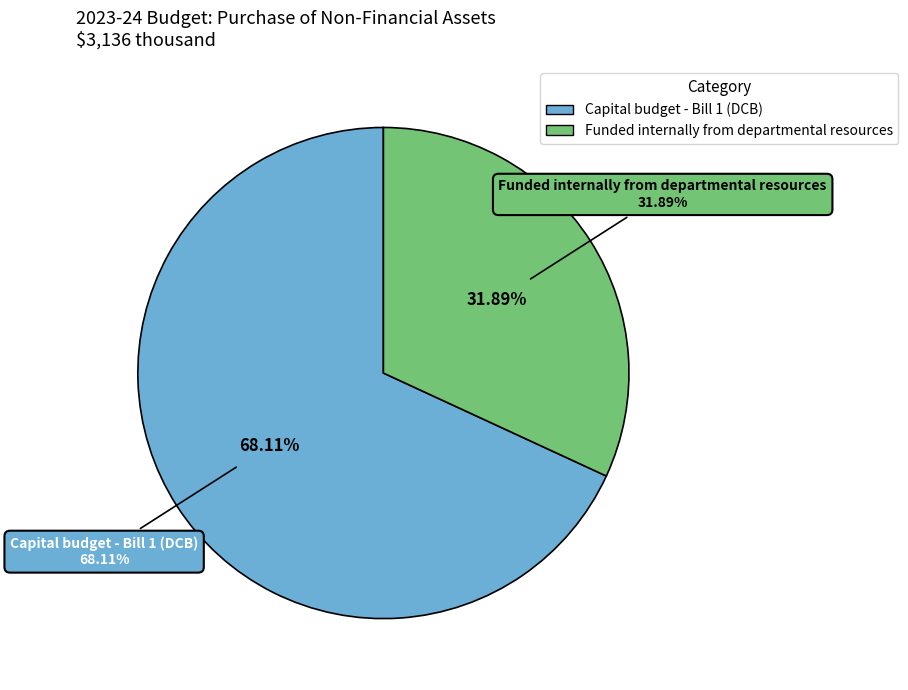

Which slice is the largest?

Capital budget - Bill 1 (DCB)